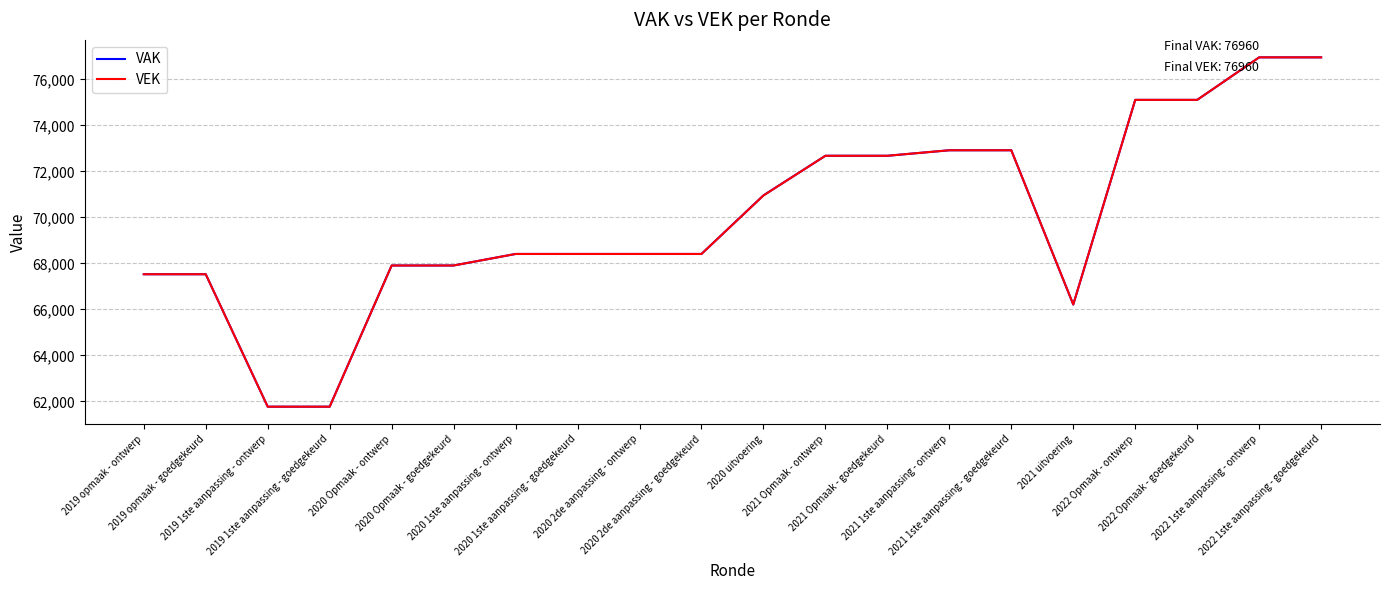

What is the lowest value of the VAK series?

61769